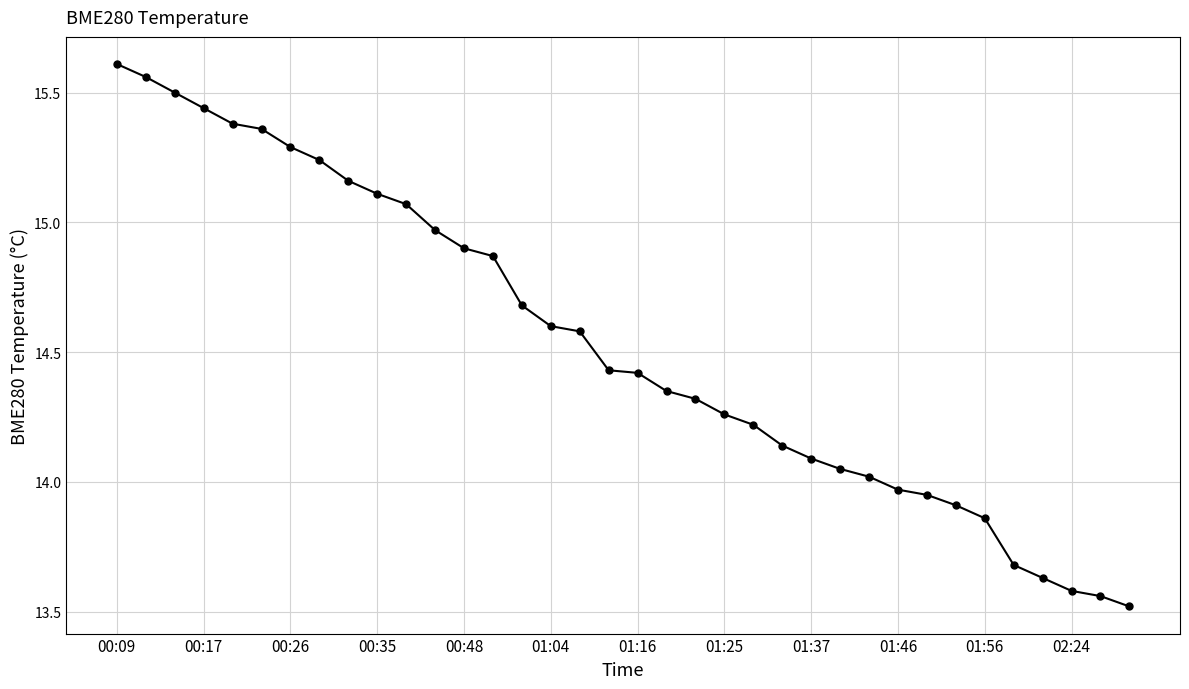

What is the difference between the second highest and minimum values?

2.0